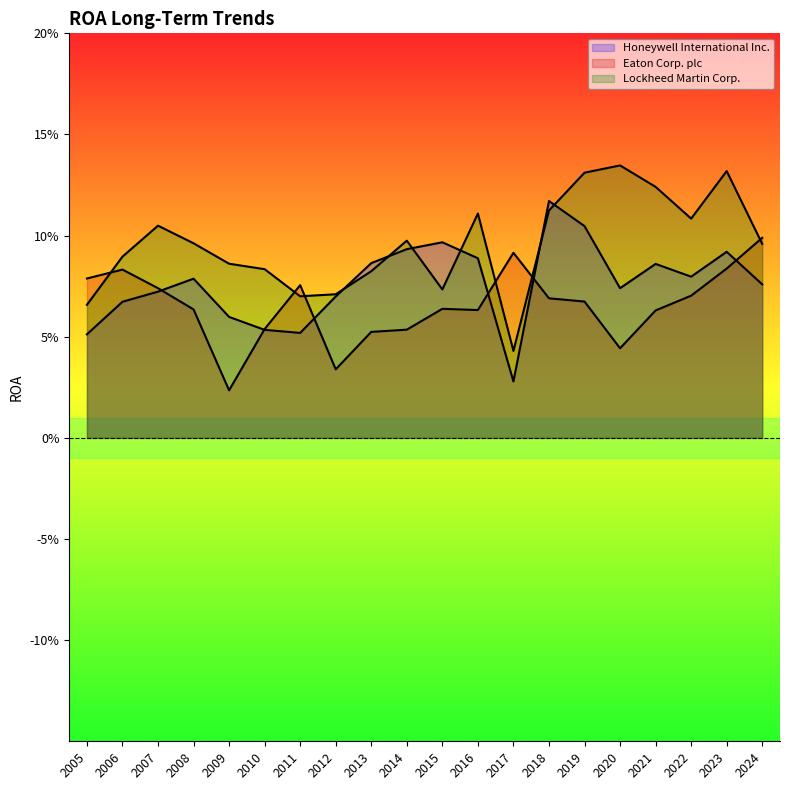

At how many categories does at least one series exceed 0?

20